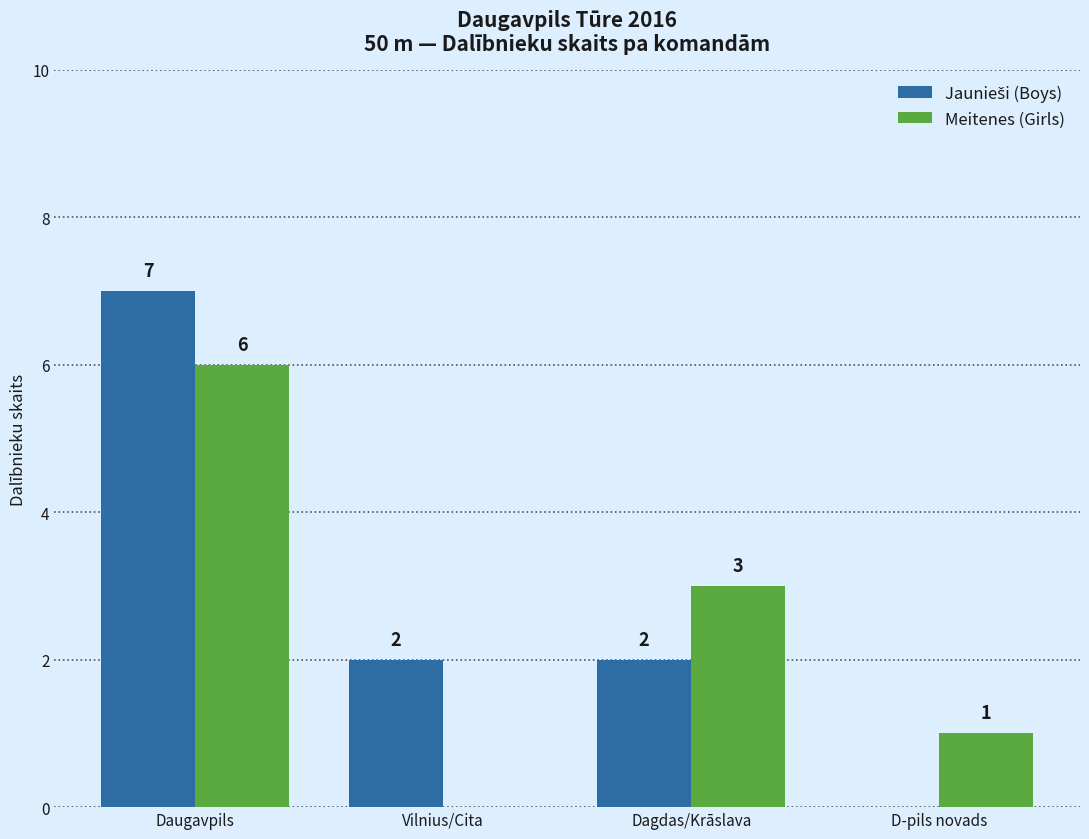

Is it true that Meitenes (Girls) equals 2 at Vilnius/Cita?

False